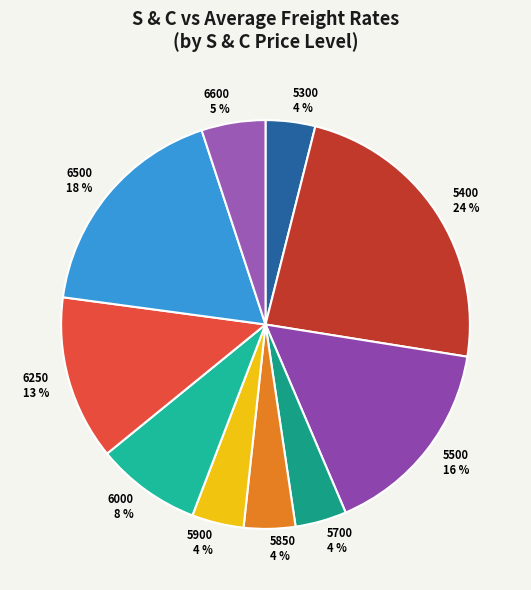

How many segments does this pie chart have?

10